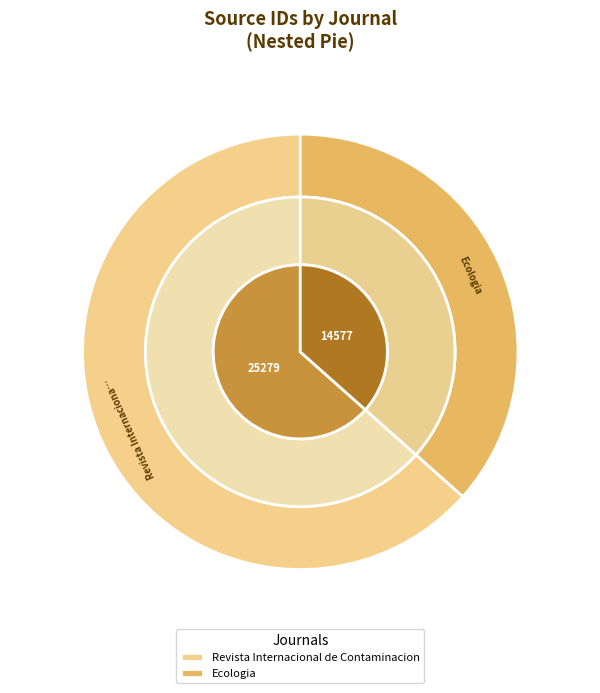

The Ecologia slice represents 37% of the pie. True or false?

True